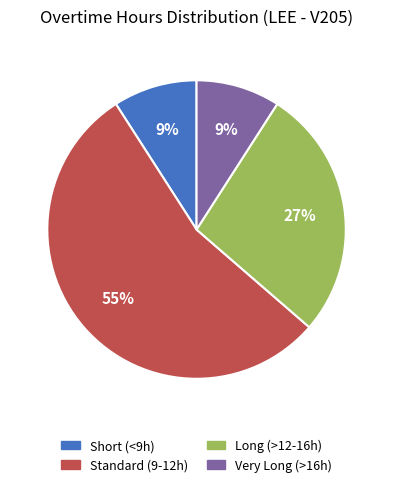

Does any single category account for the majority?

Yes